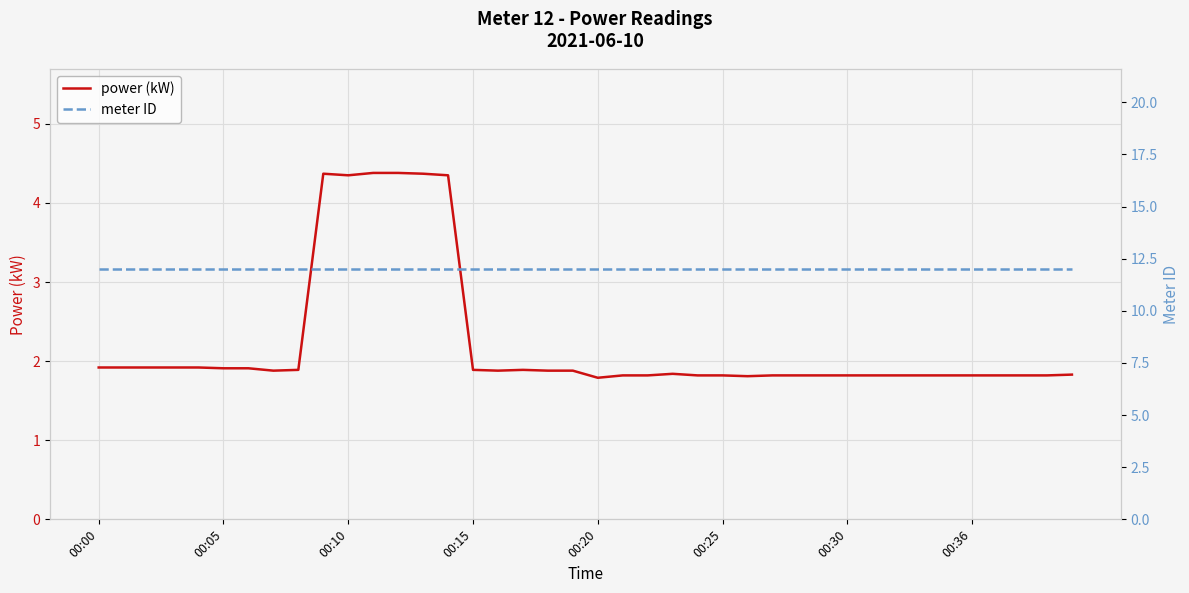

List the series in order of their overall mean, highest first.

meter ID, power (kW)